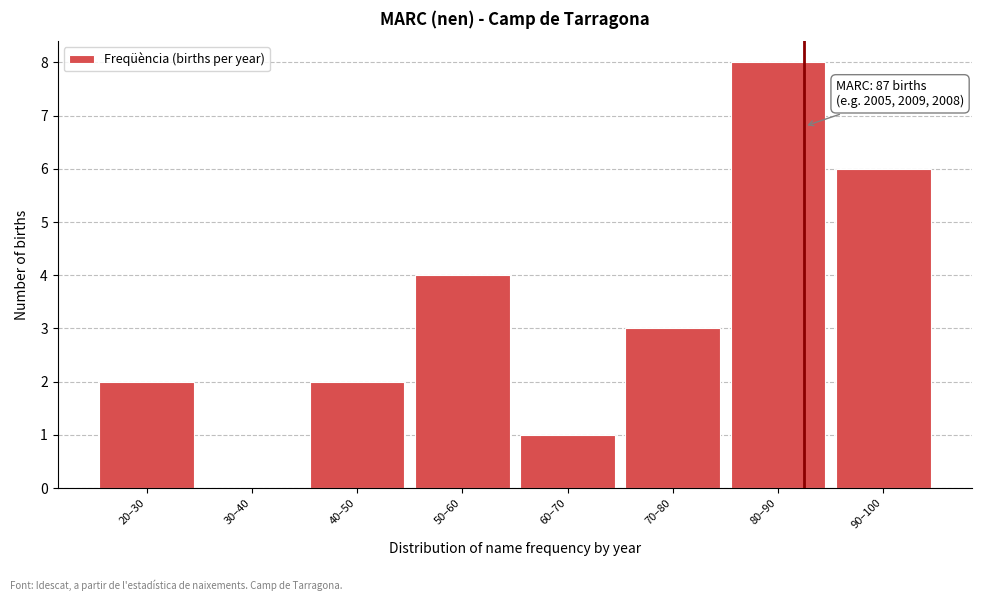

Reading left to right, what are all the values shown in this chart?

20–30=2	30–40=0	40–50=2	50–60=4	60–70=1	70–80=3	80–90=8	90–100=6